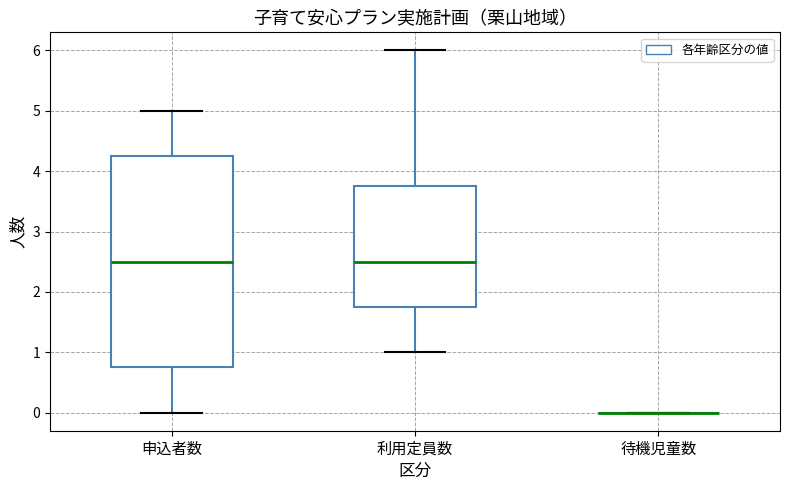

Where does the median line of the box for 利用定員数 sit on the y-axis? The values are not printed on the chart, so give them approximately, as read against the axis.

2.5